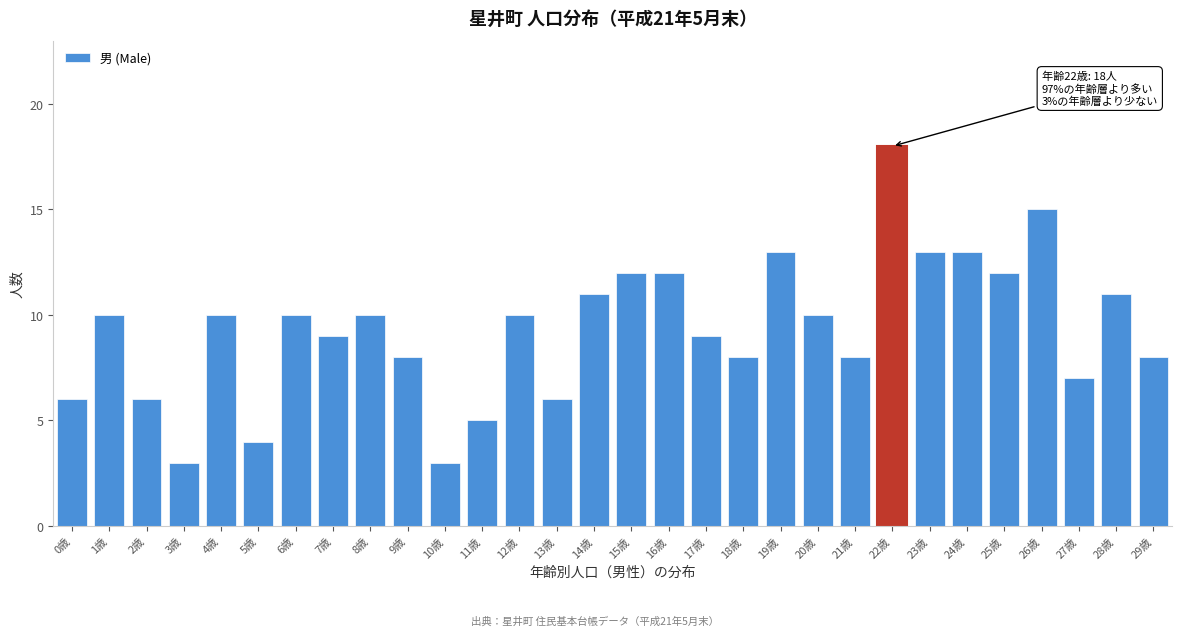

Reading left to right, extract all data points from this chart.

0歳=6	1歳=10	2歳=6	3歳=3	4歳=10	5歳=4	6歳=10	7歳=9	8歳=10	9歳=8	10歳=3	11歳=5	12歳=10	13歳=6	14歳=11	15歳=12	16歳=12	17歳=9	18歳=8	19歳=13	20歳=10	21歳=8	22歳=18	23歳=13	24歳=13	25歳=12	26歳=15	27歳=7	28歳=11	29歳=8